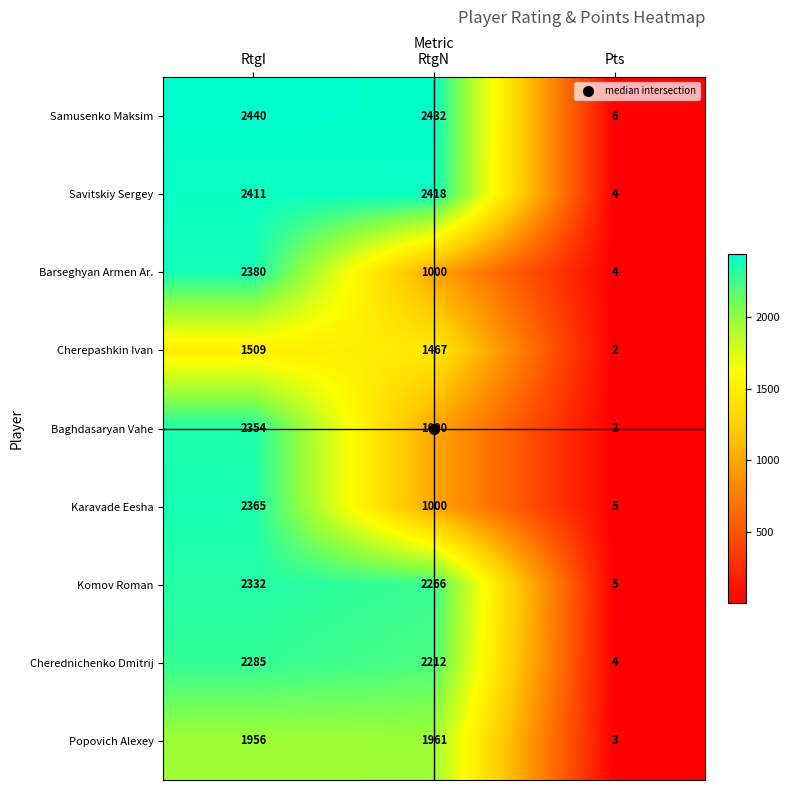

True or false: Samusenko Maksim has a value of 932 at RtgN.

False